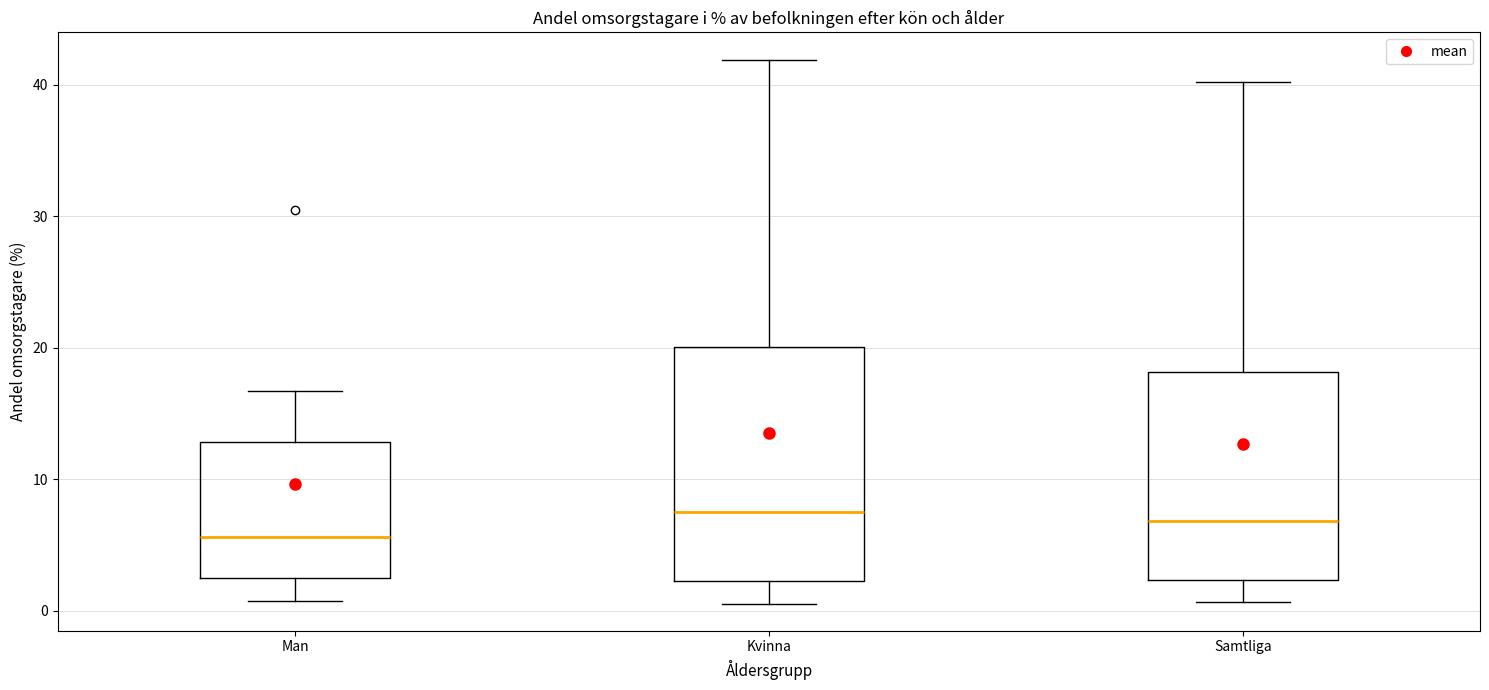

Reading left to right, transcribe this box plot: for each box, give where its median line is, the range the box spans, and where its two whiskers end, as read against the y-axis. The values are not printed on the chart, so give them approximately, as read against the axis.

Man: median 6, box 2 to 13, whiskers 1 to 17
Kvinna: median 7, box 2 to 20, whiskers 1 to 42
Samtliga: median 7, box 2 to 18, whiskers 1 to 40